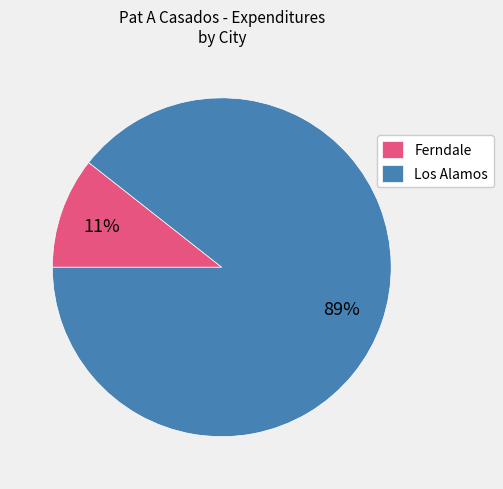

To the nearest percent, what is the average slice percentage?

50%